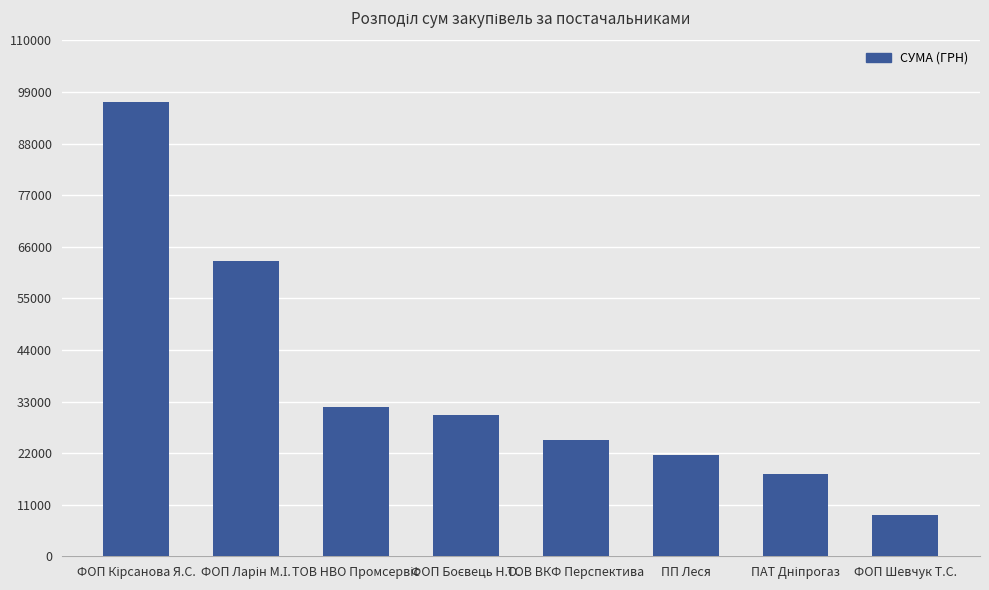

The chart shows a value of 21619.3 at ПП Леся. True or false?

True